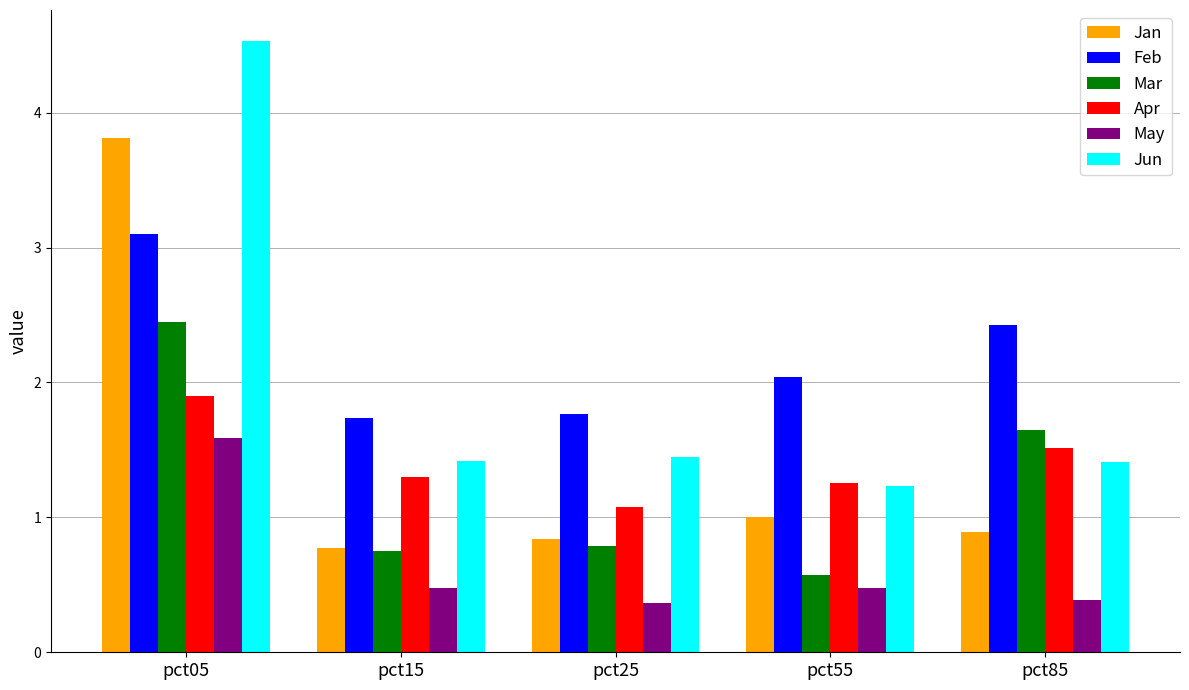

The value of Apr at pct55 is 2.3. True or false?

False